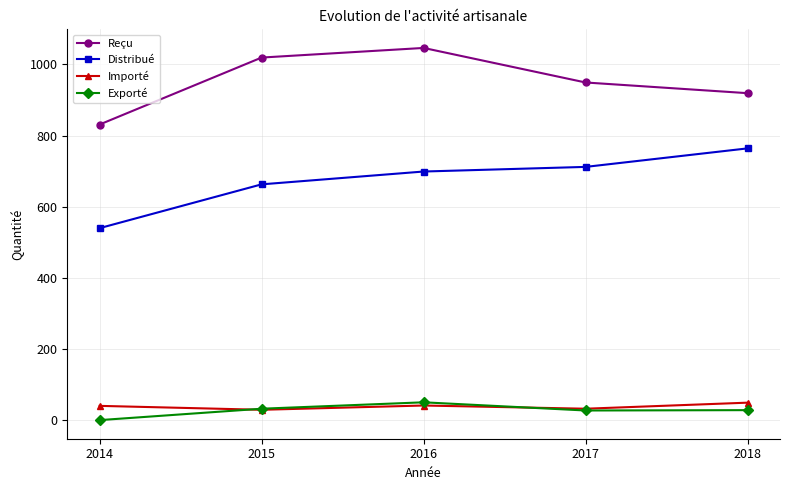

In Exporté, how many points are higher than both neighbors (excluding endpoints)?

1